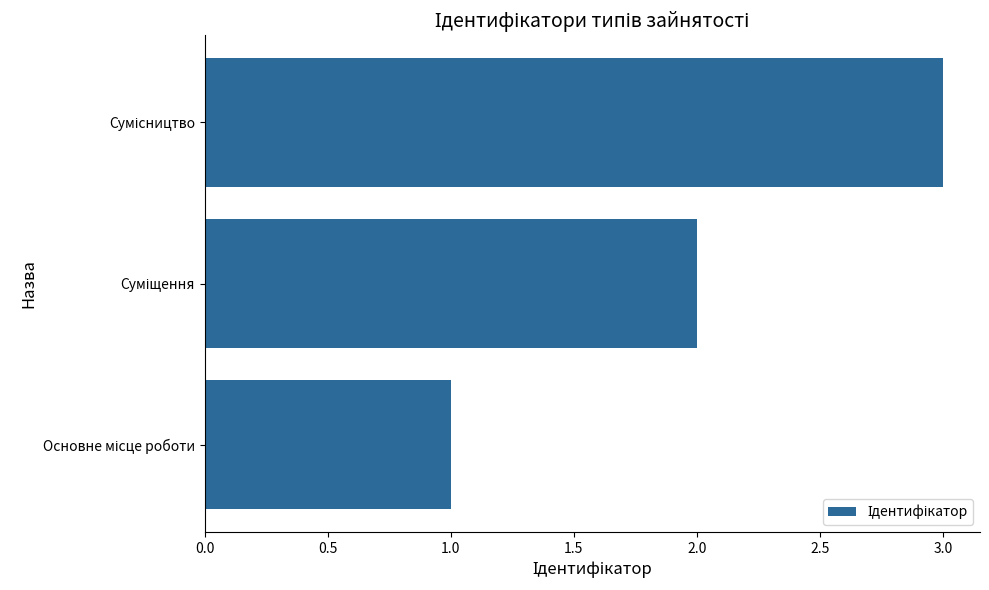

What is the sum of all values?

6